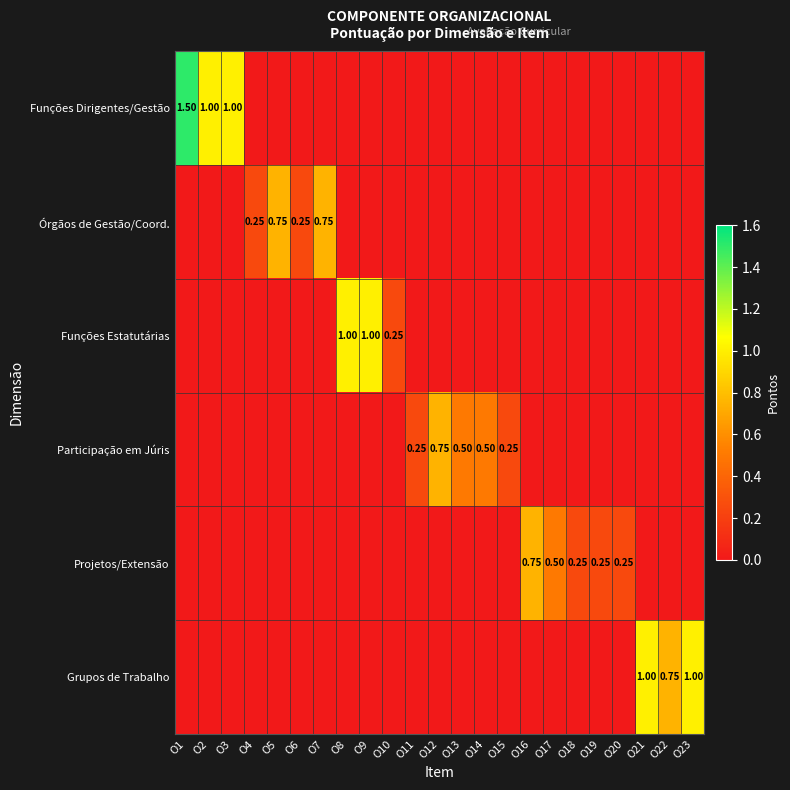

What is the sum of all Funções Dirigentes/Gestão values?

3.5